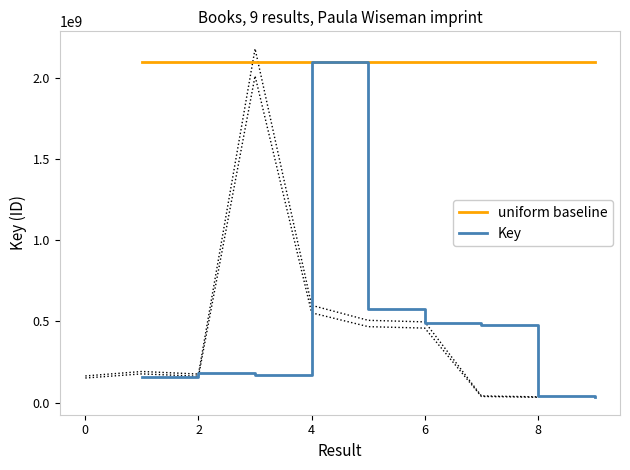

What is the difference between the Key values at 4 and 8?

2054483765